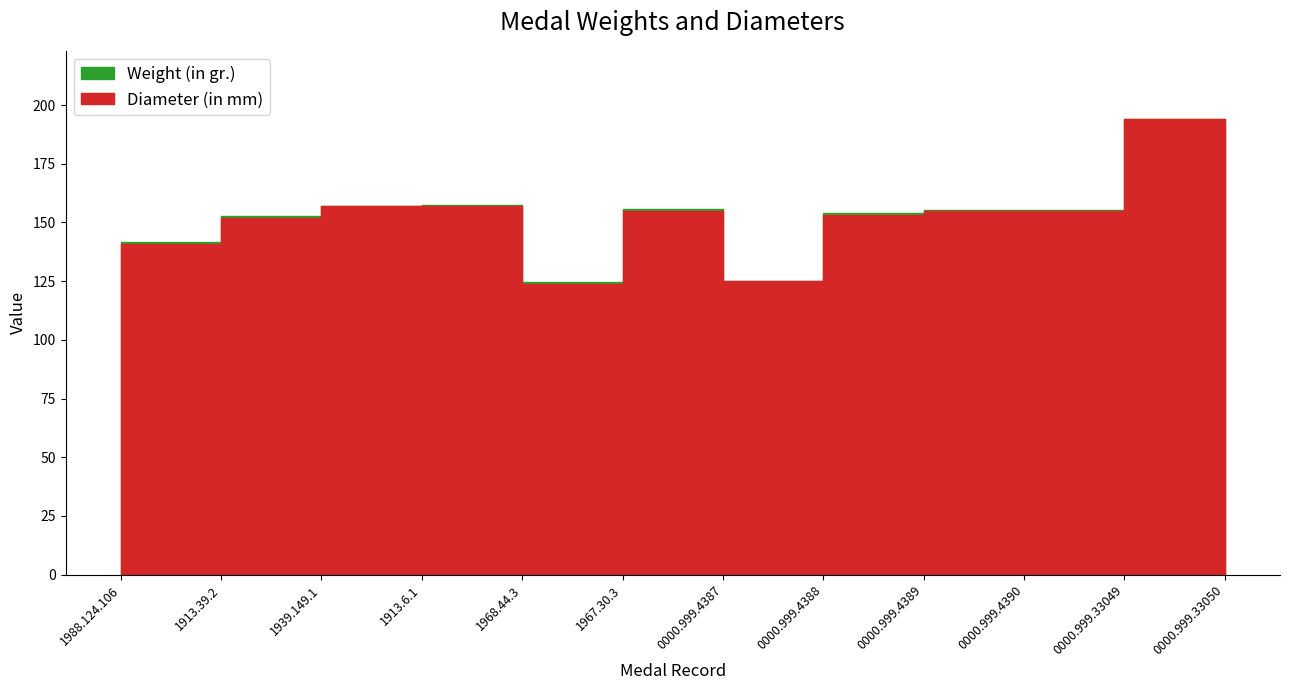

Count the number of data series in this chart.

2